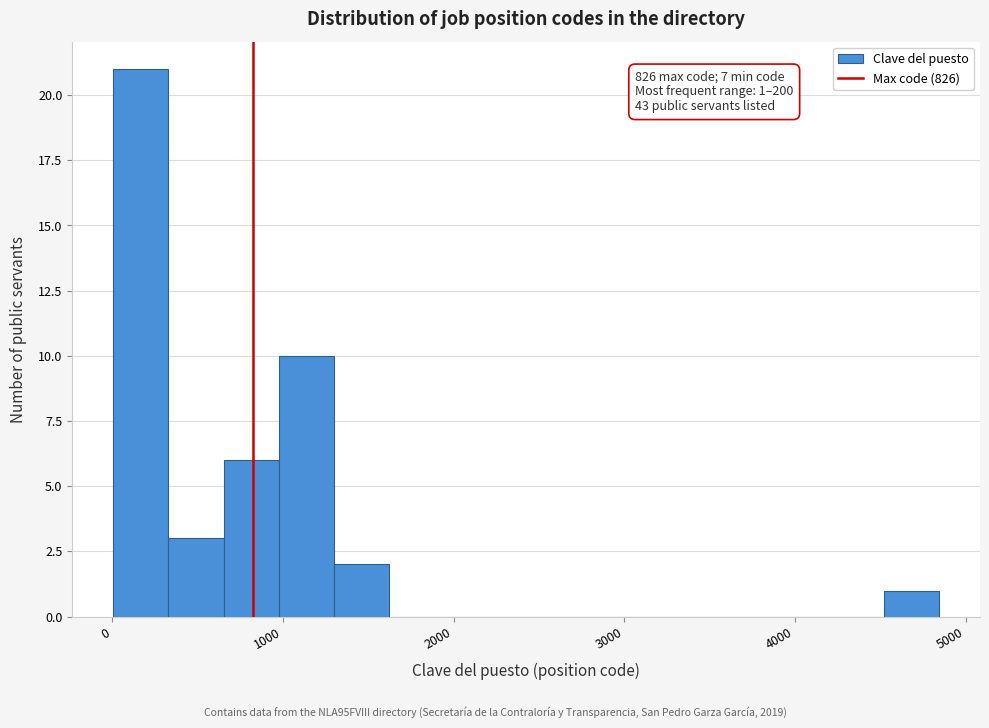

Read against the x-axis, roughly where is the centre of the tallest bar?

200